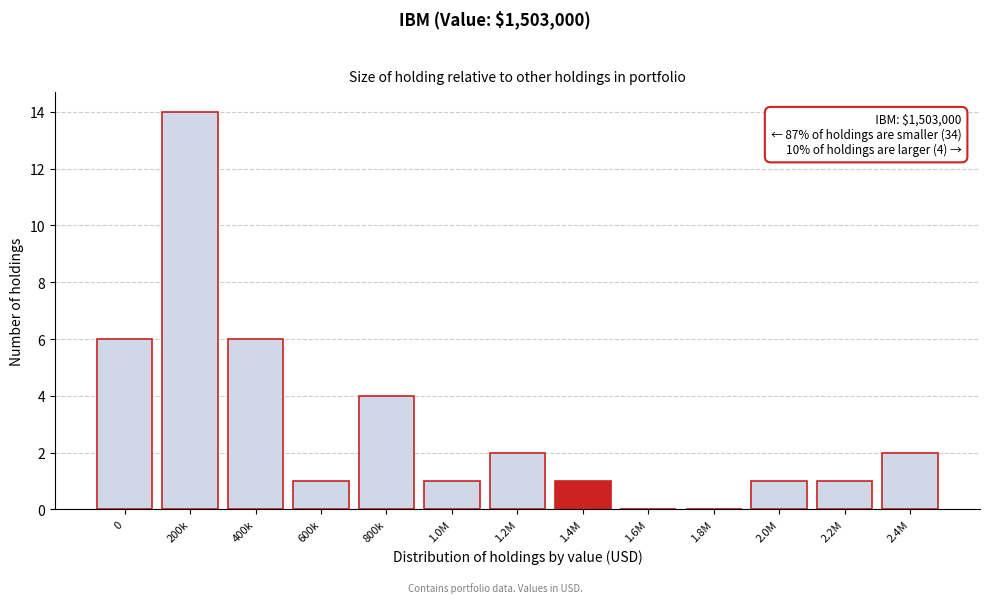

Reading right to left, transcribe all the data shown in this chart.

2.4M=2	2.2M=1	2.0M=1	1.8M=0	1.6M=0	1.4M=1	1.2M=2	1.0M=1	800k=4	600k=1	400k=6	200k=14	0=6